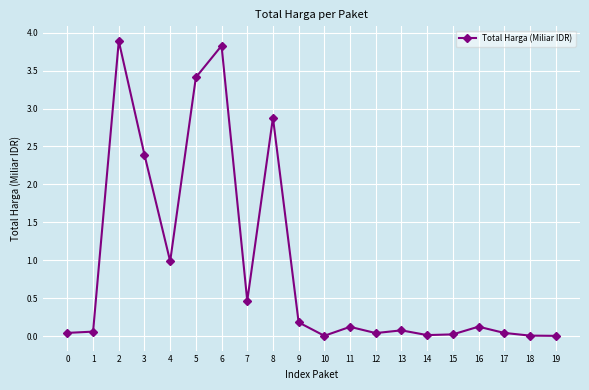

What is the average value?

0.9